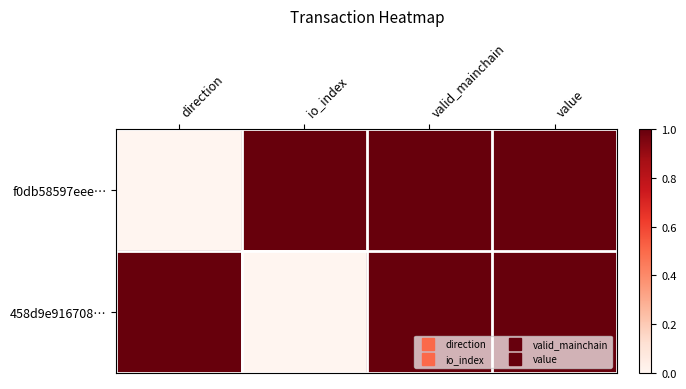

What is the spread (max minus min) of values at direction?

1